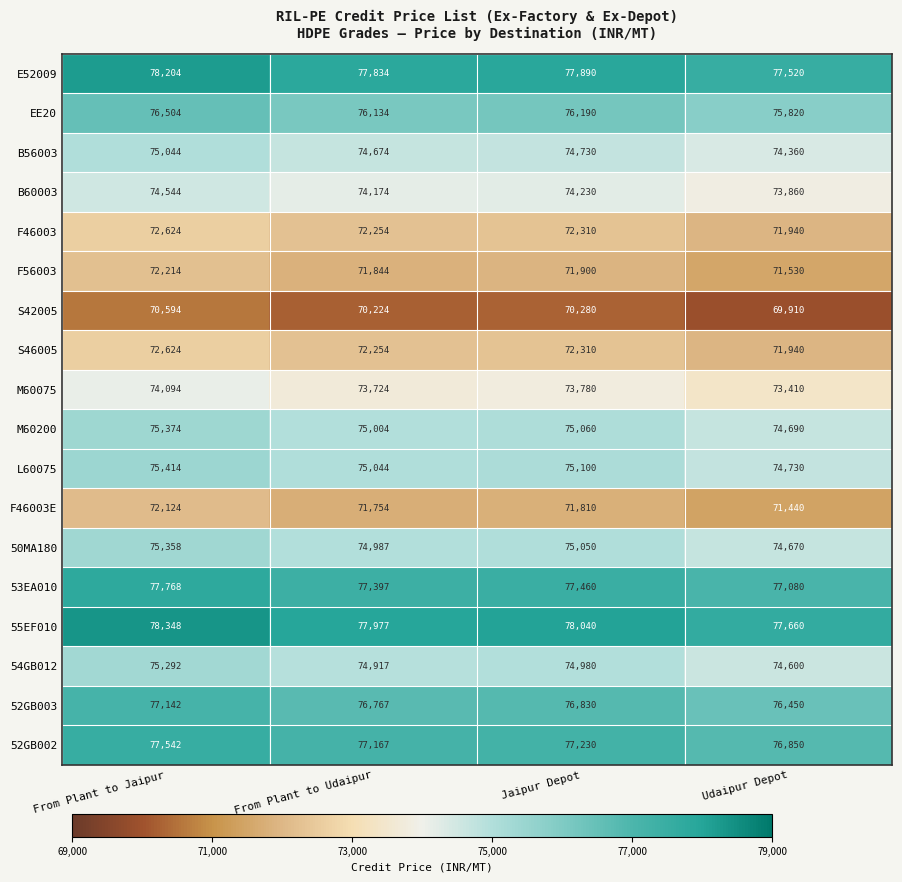

The value of 52GB002 at From Plant to Jaipur is 77542. True or false?

True